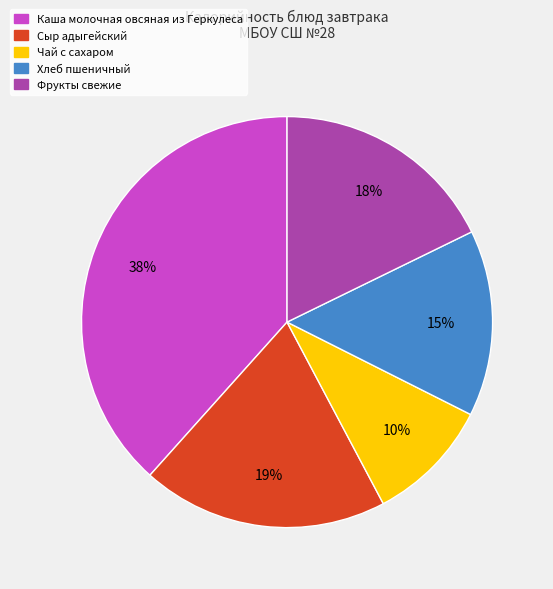

To the nearest percent, what is the difference between the Чай с сахаром and Хлеб пшеничный slice percentages?

5%